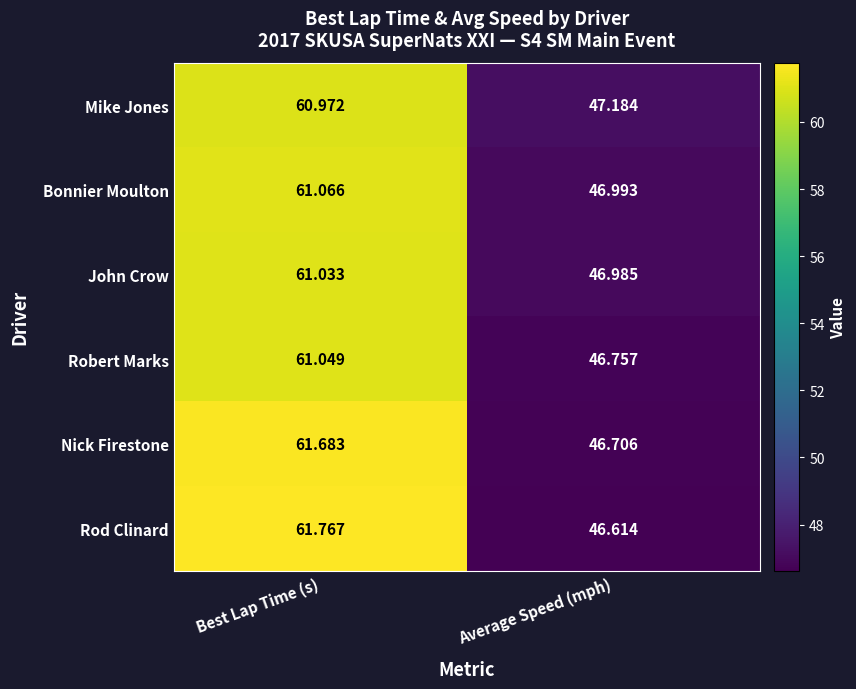

Rank the series at Best Lap Time (s) from highest to lowest value.

Rod Clinard, Nick Firestone, Bonnier Moulton, Robert Marks, John Crow, Mike Jones